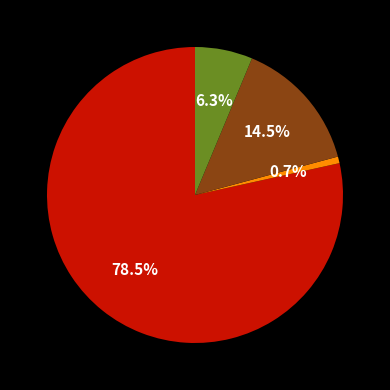

Does any single category account for the majority?

Yes